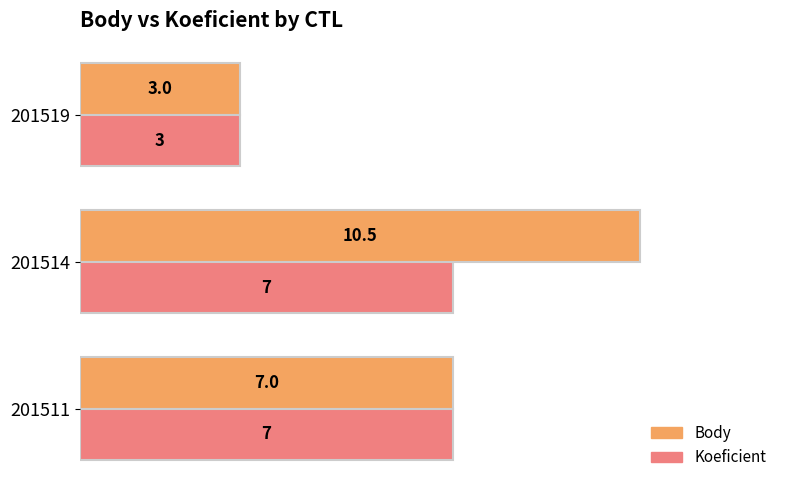

True or false: Body has a value of 3.0 at 201519.

True